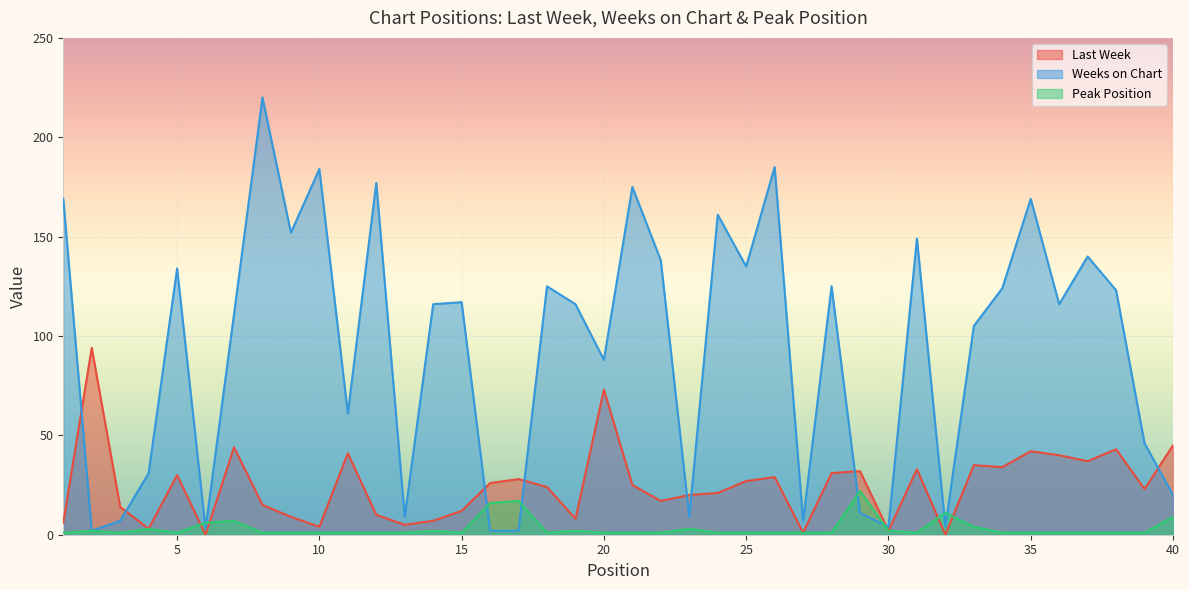

What is the total value across all series at 3?

8